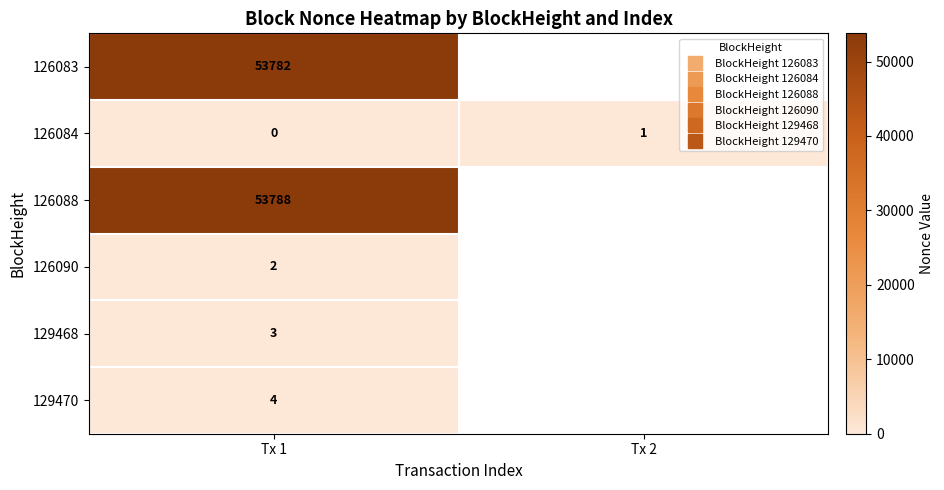

At which label does row_4 reach its peak?

Tx 1